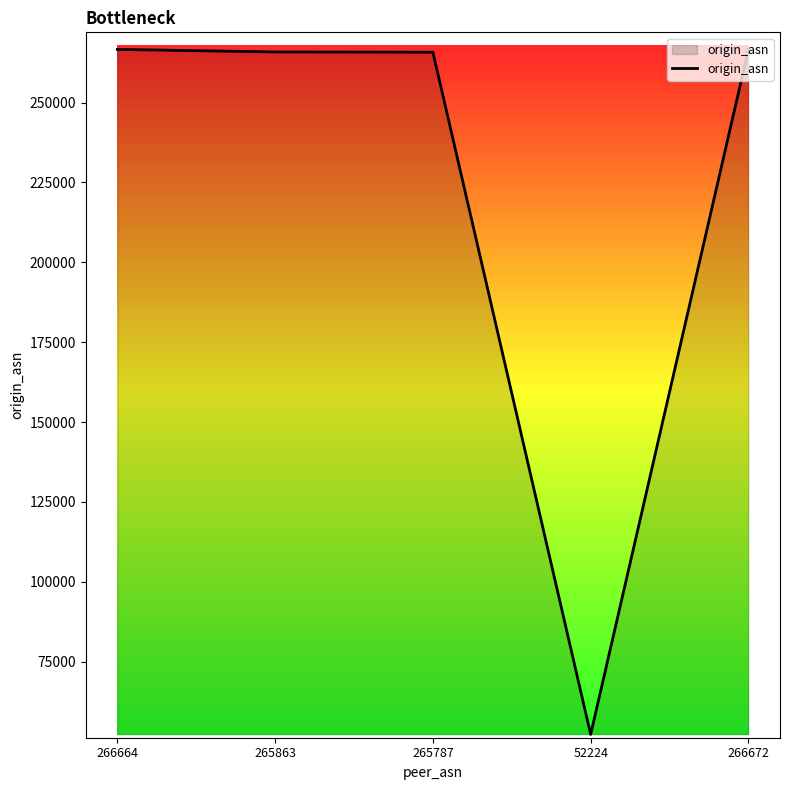

True or false: the data shows 52224 at 52224.

True